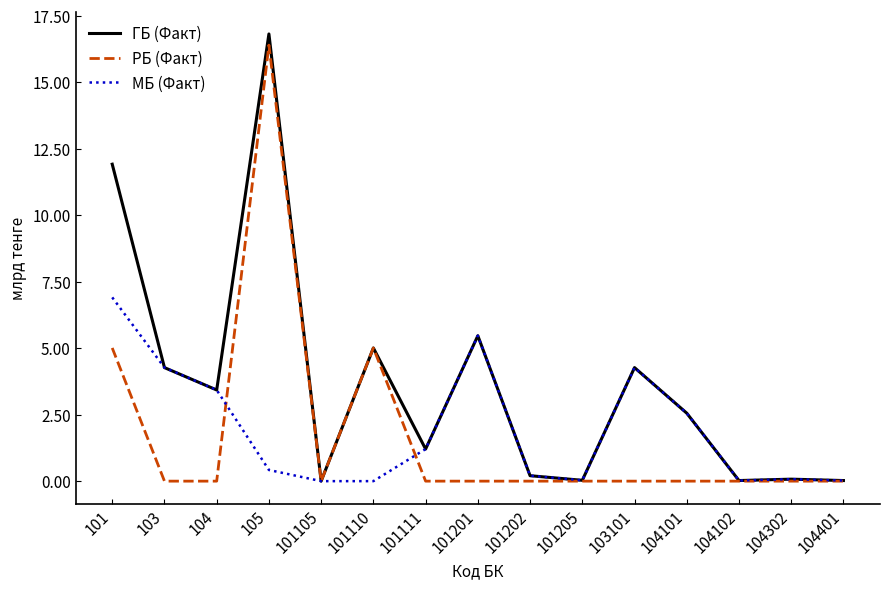

What is the difference between the second highest and second lowest values in the МБ (Факт) series?

5.5